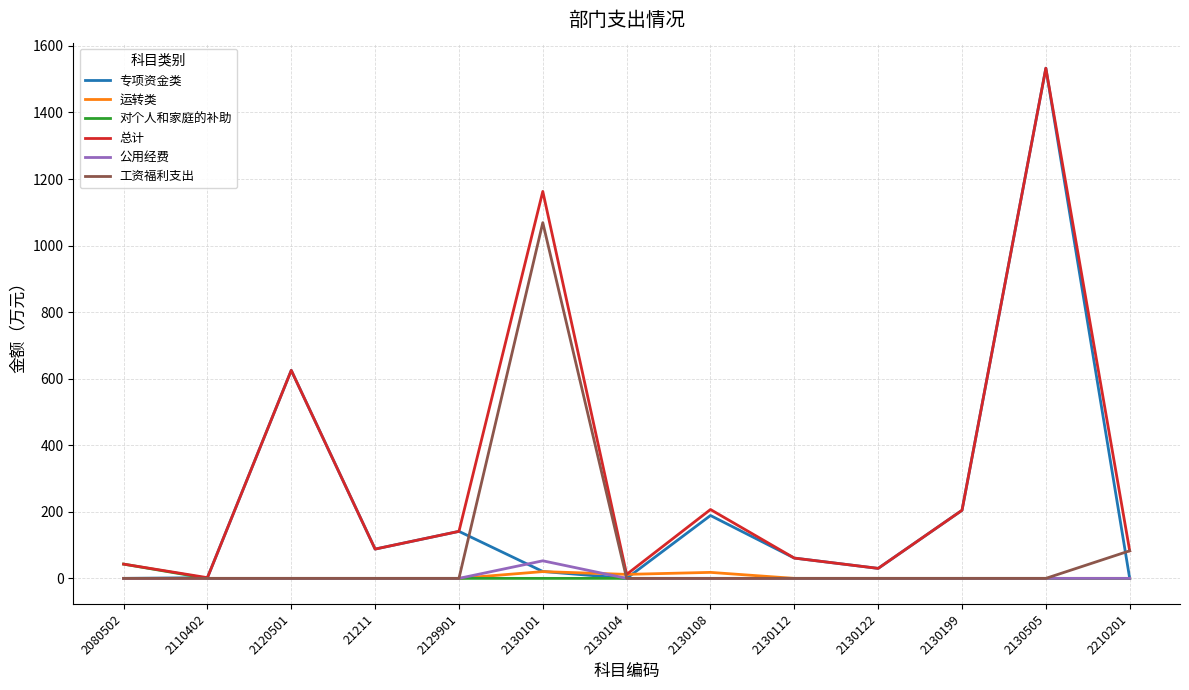

What is the spread (max minus min) of values at 2210201?

82.8